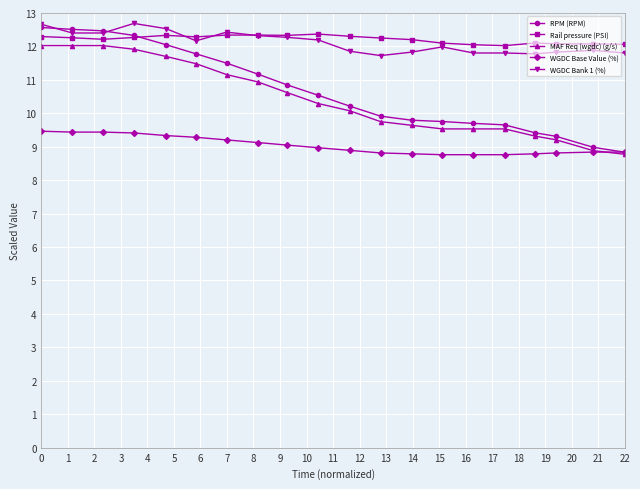

How many series are shown in this chart?

5